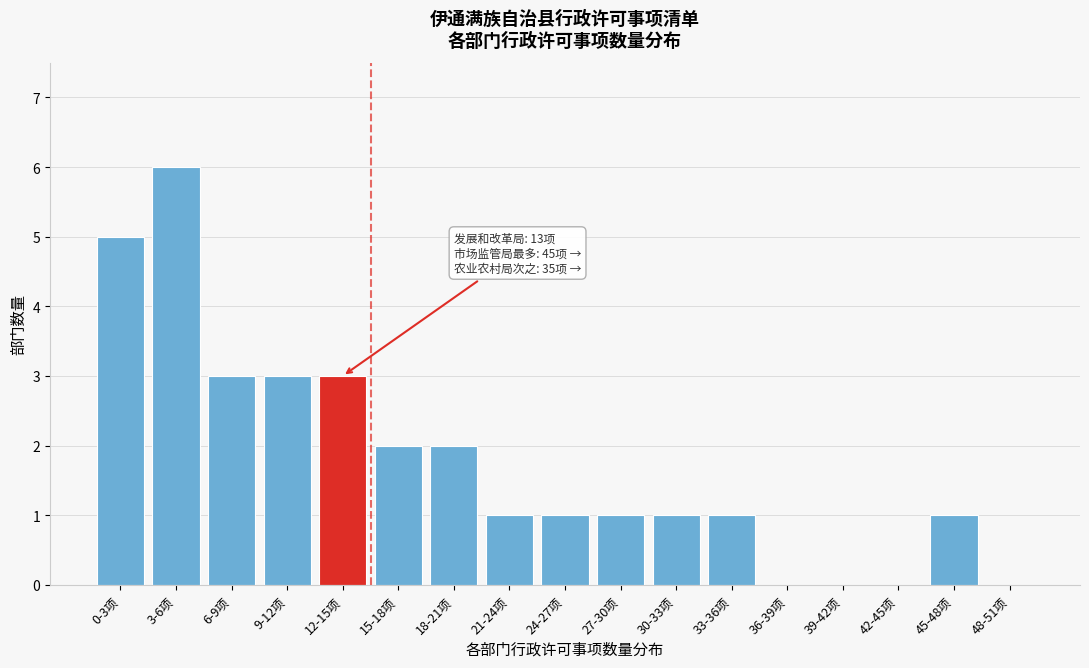

Reading right to left, extract all data points from this chart.

48-51项=0	45-48项=1	42-45项=0	39-42项=0	36-39项=0	33-36项=1	30-33项=1	27-30项=1	24-27项=1	21-24项=1	18-21项=2	15-18项=2	12-15项=3	9-12项=3	6-9项=3	3-6项=6	0-3项=5